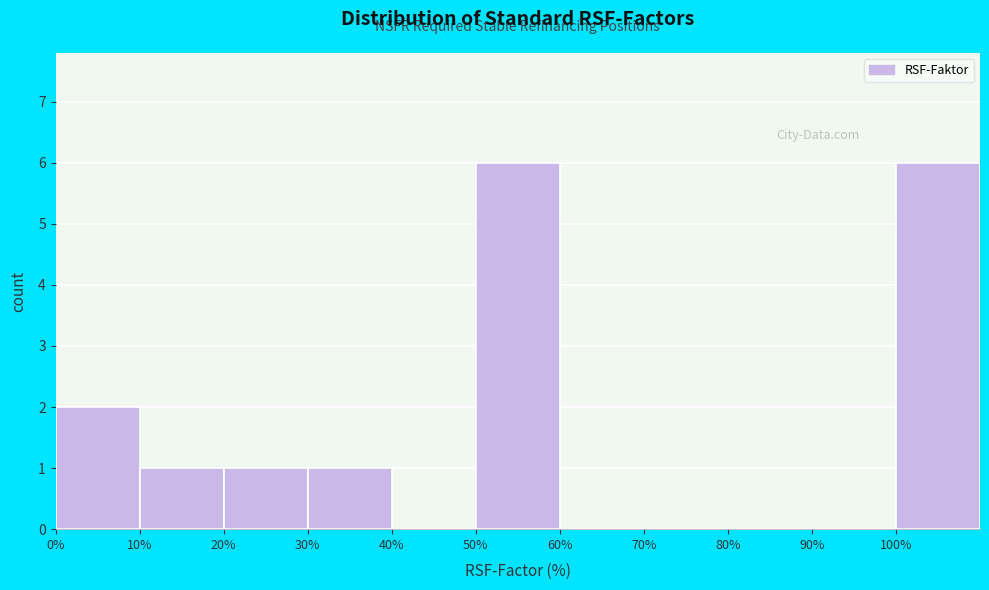

Reading left to right, list every bar in this chart as the range it spans on the x-axis followed by its height. The values are not printed on the chart, so give them approximately, as read against the axis.

0 to 10: 2
10 to 20: 1
20 to 30: 1
30 to 40: 1
40 to 50: 0
50 to 60: 6
60 to 70: 0
70 to 80: 0
80 to 90: 0
90 to 100: 0
100 to 110: 6